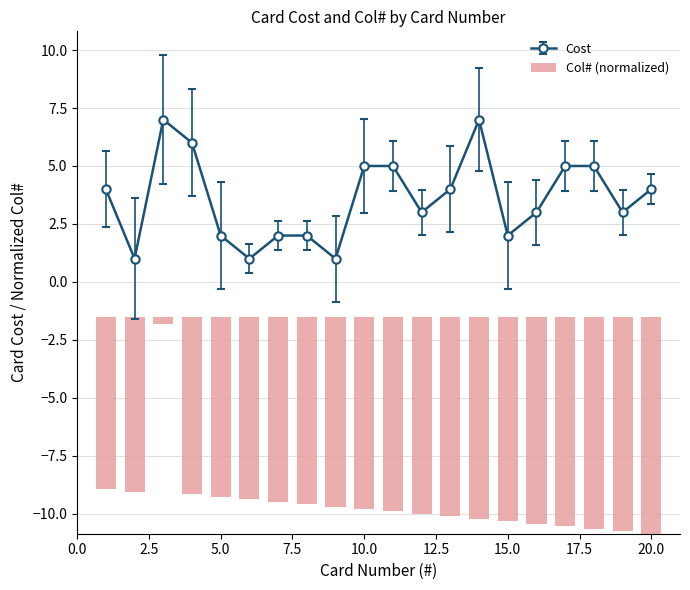

Does the chart contain stacked bars?

No